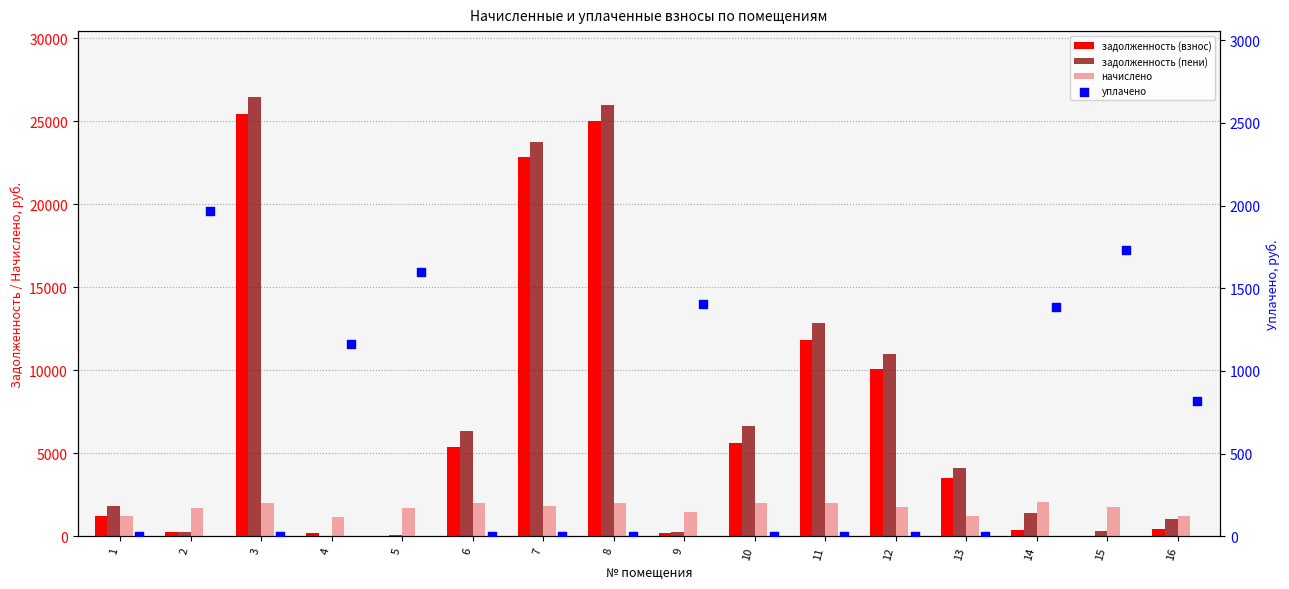

Which series has the largest total across all categories?

задолженность (пени)